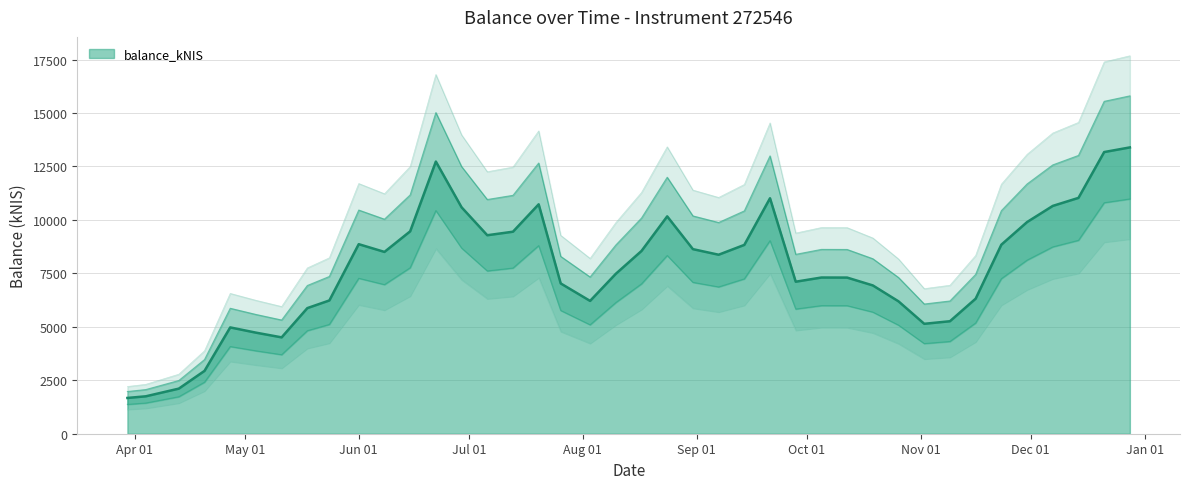

What is the difference between the values at 2023-06-08 and 2023-11-09?

3241.9